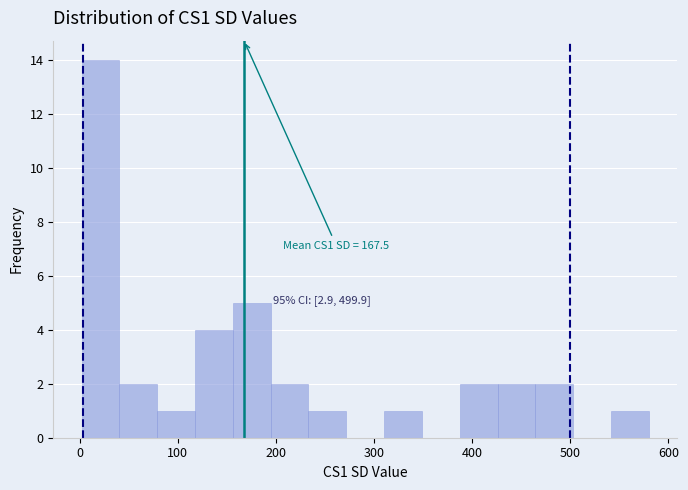

Around what value on the x-axis is the tallest bar? Give the approximate position of its centre, as read against the axis.

20